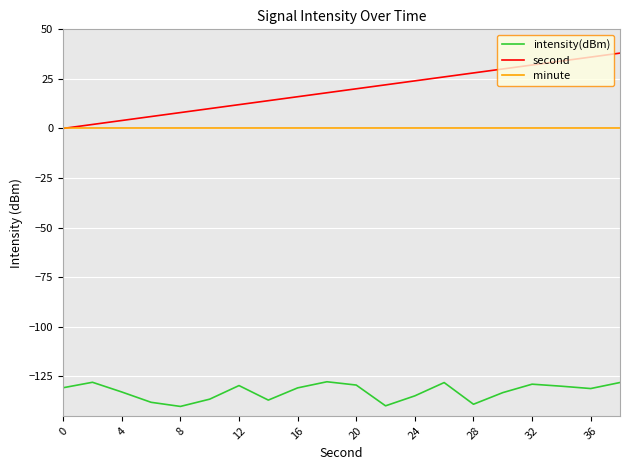

What is the maximum value shown in the chart?

38.0